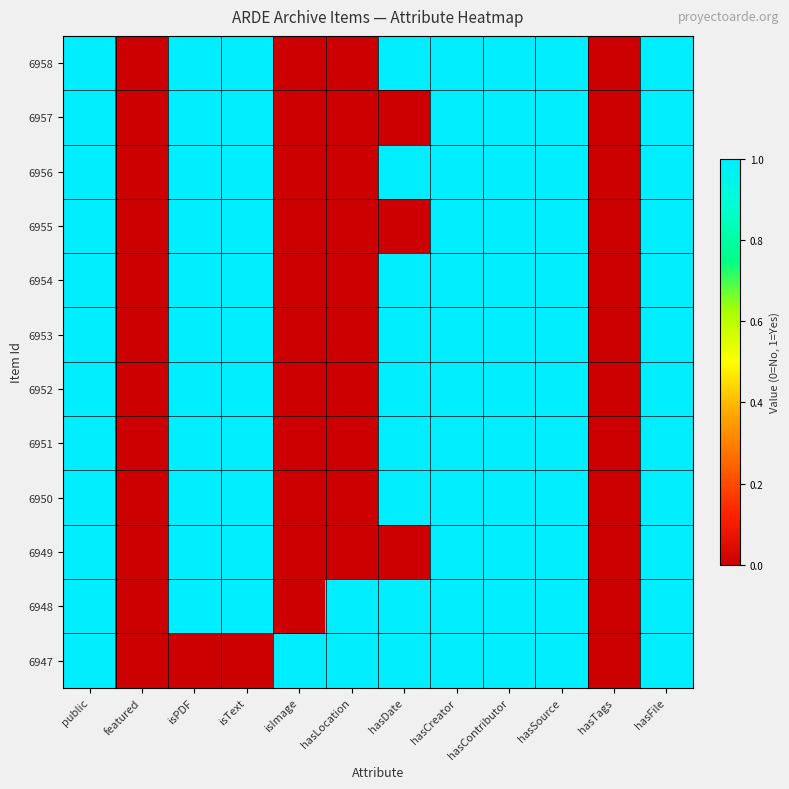

Between isPDF and hasTags, which is larger?

isPDF